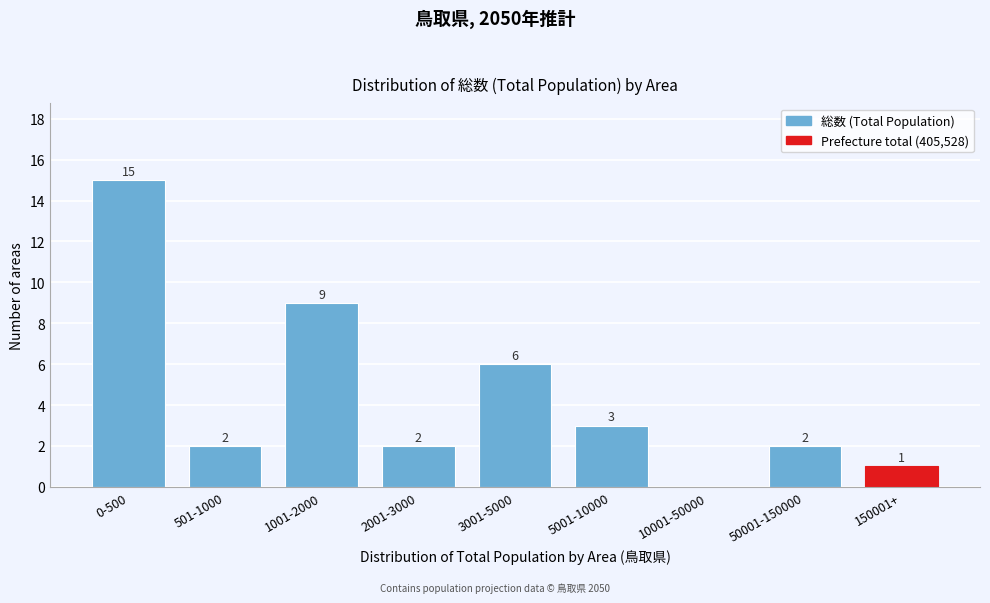

Reading left to right, transcribe all the data shown in this chart.

0-500=15	501-1000=2	1001-2000=9	2001-3000=2	3001-5000=6	5001-10000=3	10001-50000=0	50001-150000=2	150001+=1